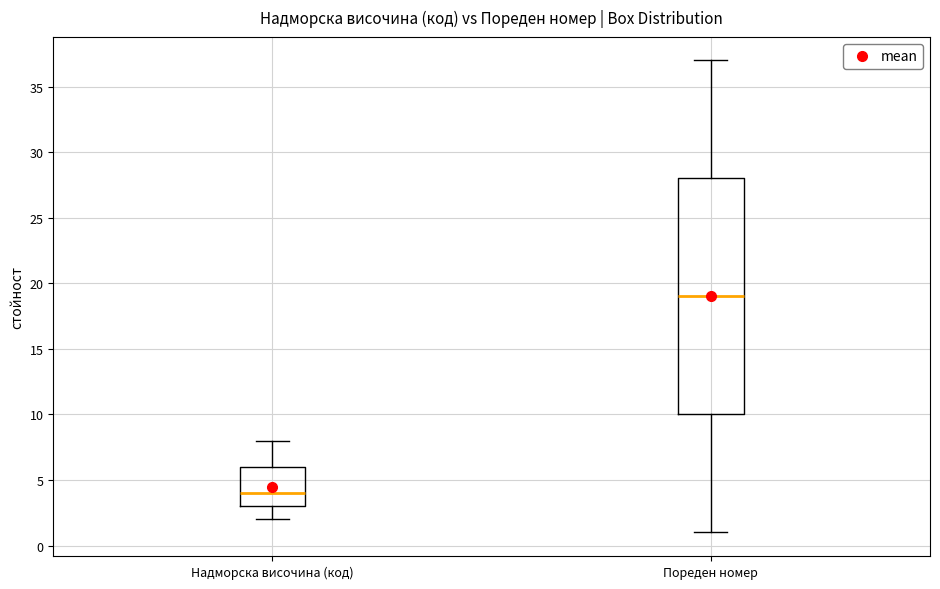

Which box has the highest median line?

Пореден номер